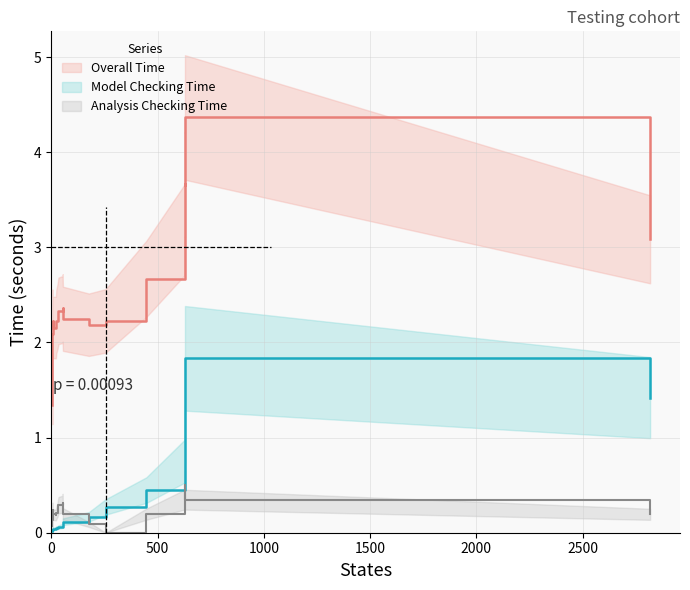

What is the difference between the Analysis Checking Time values at 7 and 1?

0.2